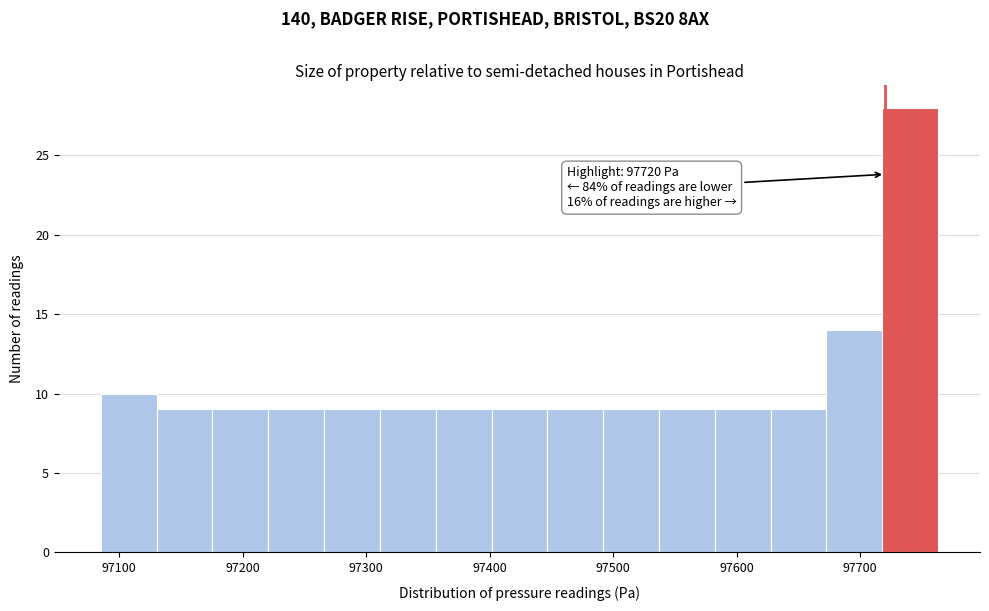

Over which range of the x-axis is the bar tallest?

97720 to 97760